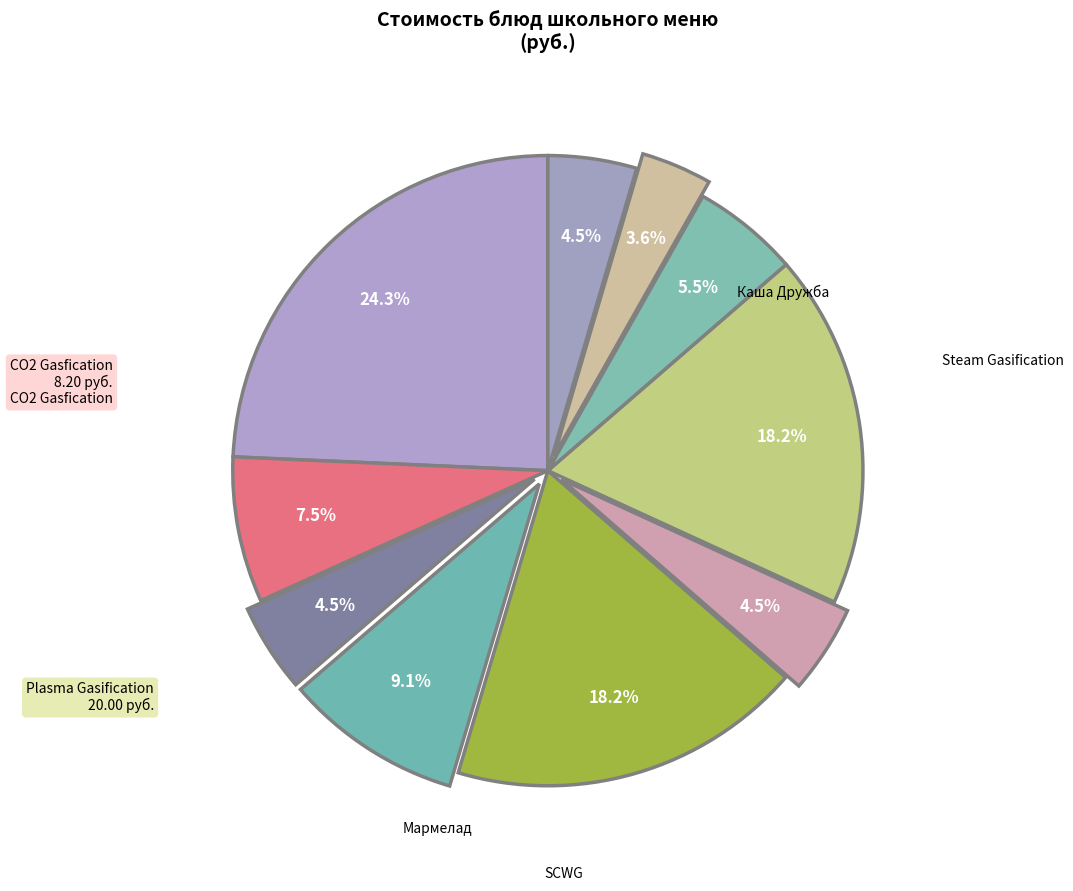

Count the number of slices in the pie.

10